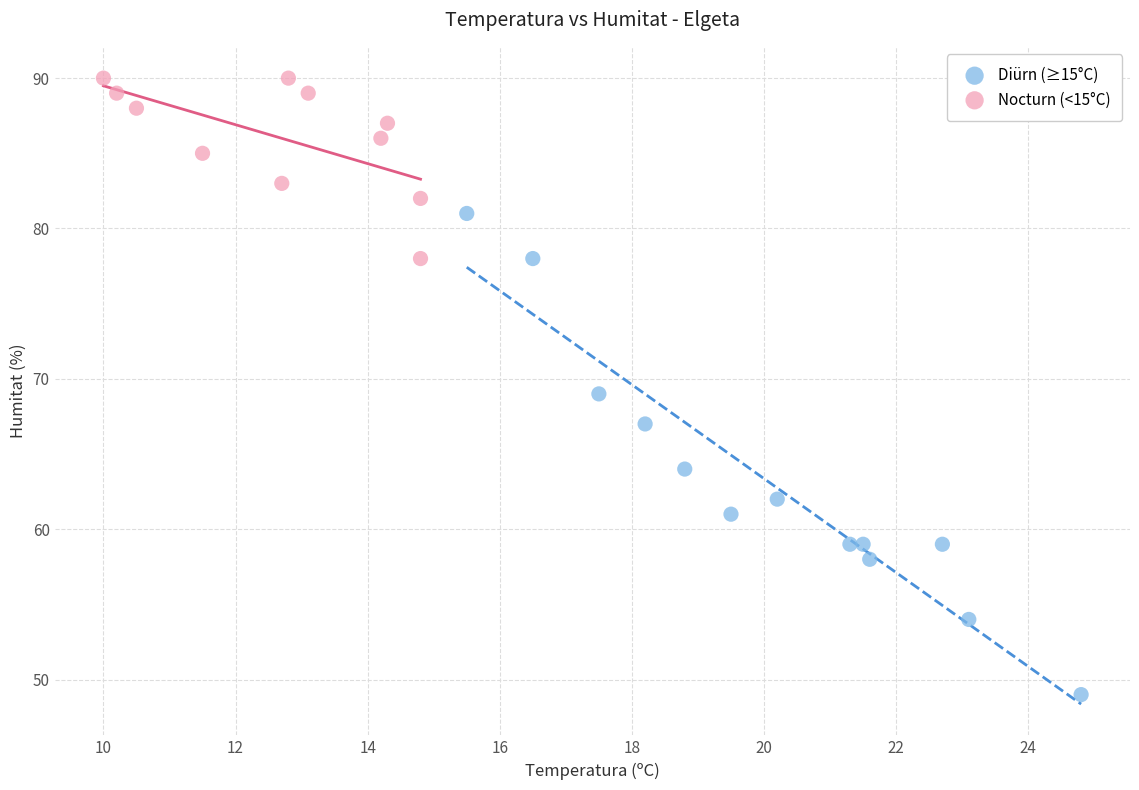

Which series has the widest spread of Y values?

Diürn (≥15°C)